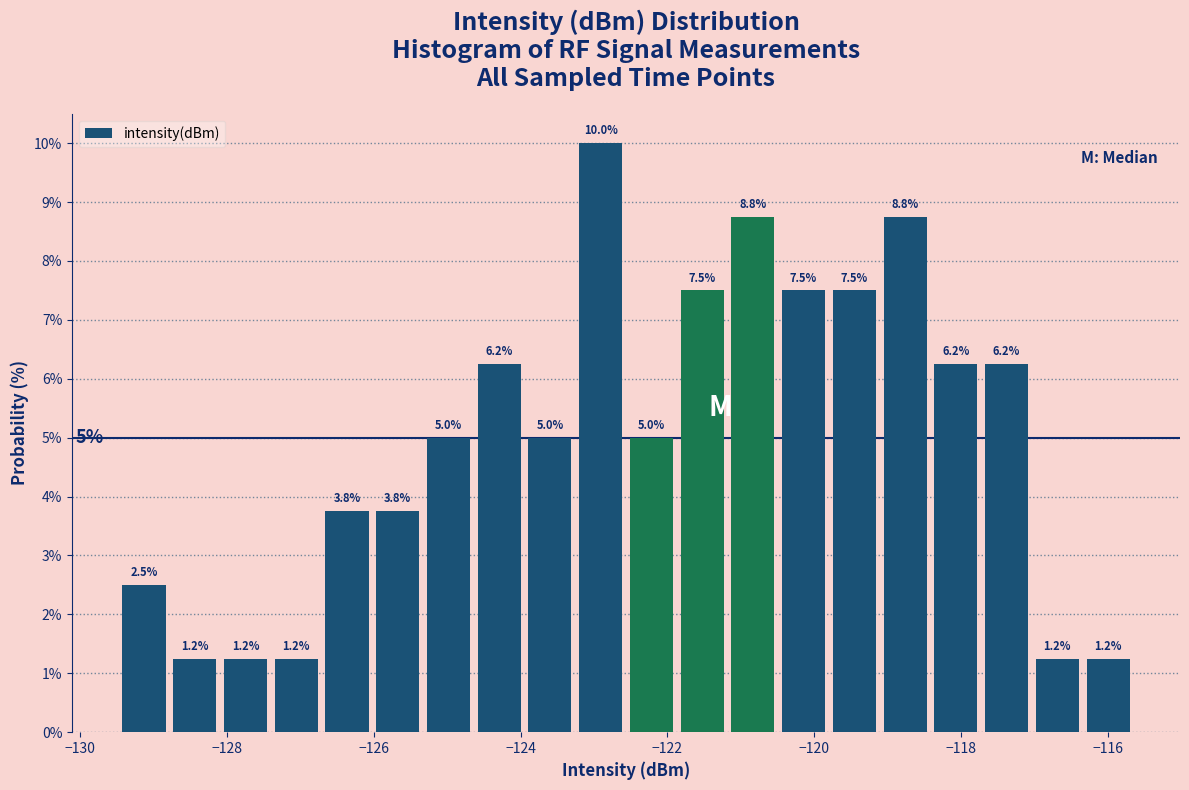

Around what value on the x-axis is the tallest bar? Give the approximate position of its centre, as read against the axis.

-123.0